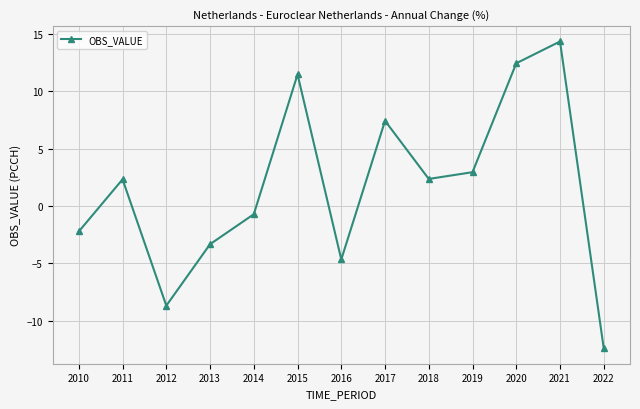

What is the sum of all values?

21.3